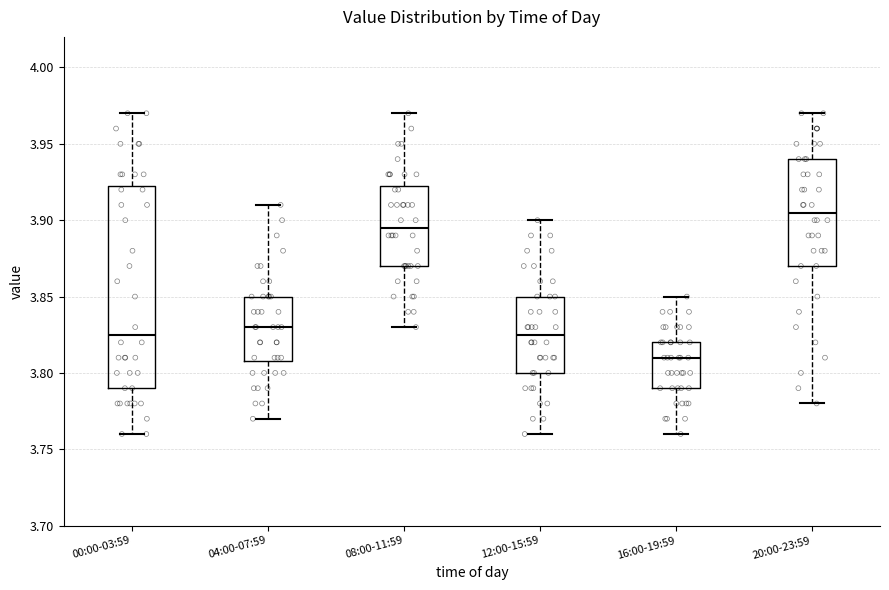

Which box is the tallest, from its lower edge to its upper edge?

00:00-03:59